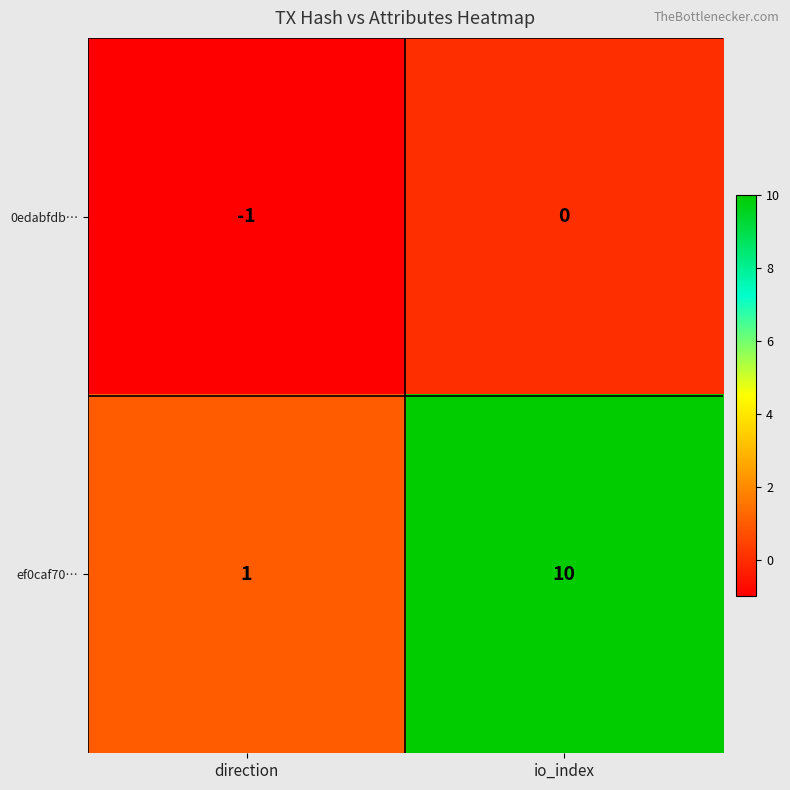

Reading left to right, list all the values displayed in this chart.

0edabfdb…: -1	0
ef0caf70…: 1	10